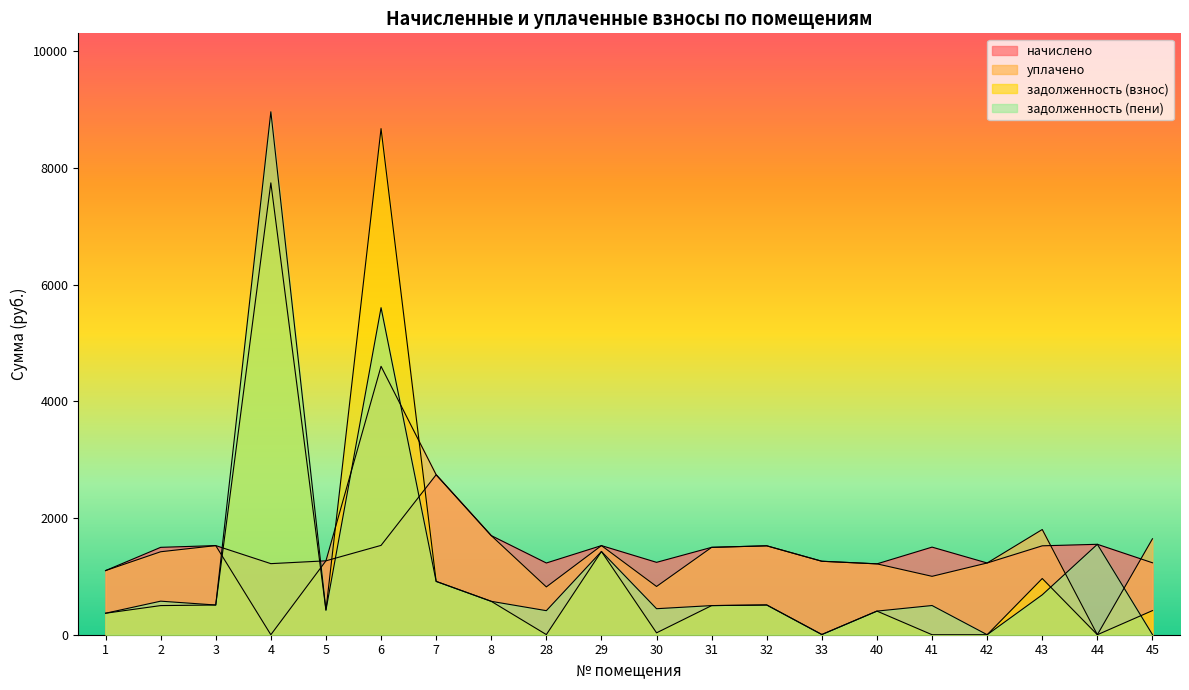

Which series ends up on top after the final intersection of уплачено and начислено?

уплачено